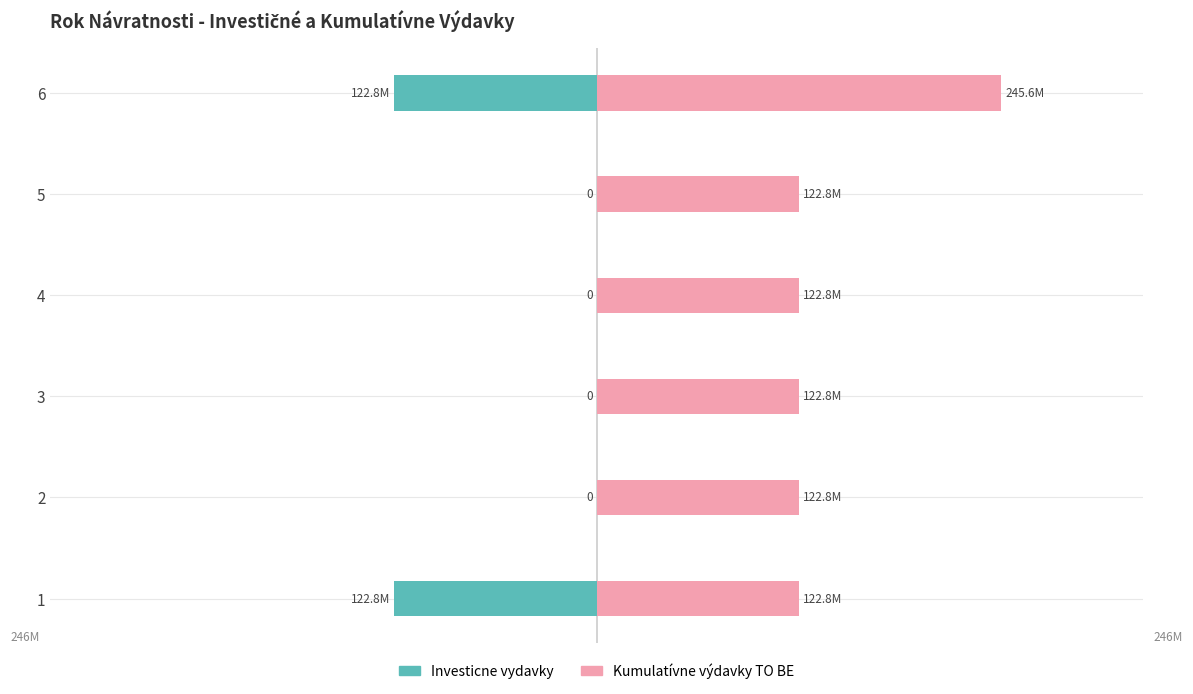

Between 4 and 3, which is larger?

4